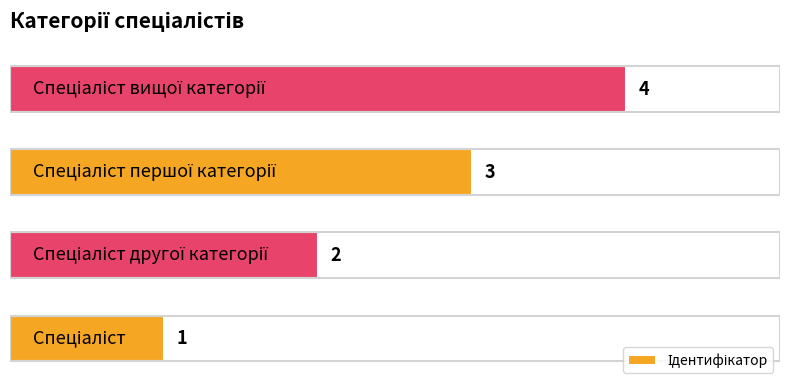

What is the sum of all values?

10